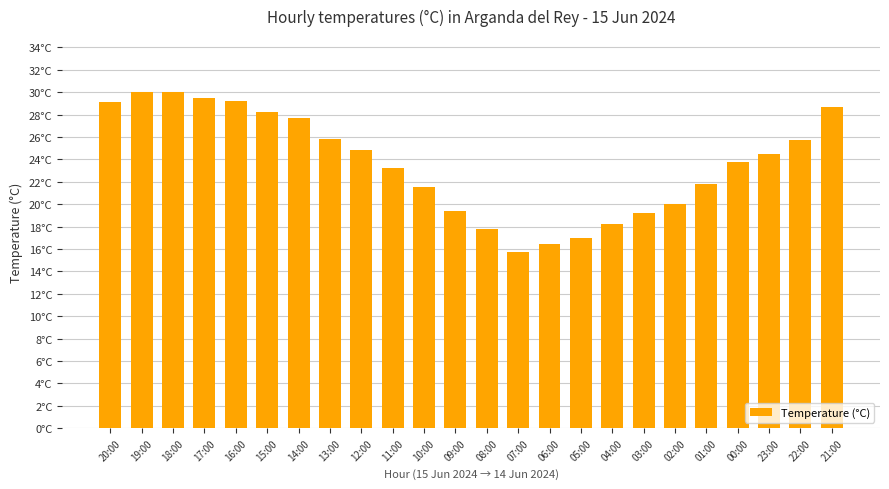

Does the chart contain any negative values?

No